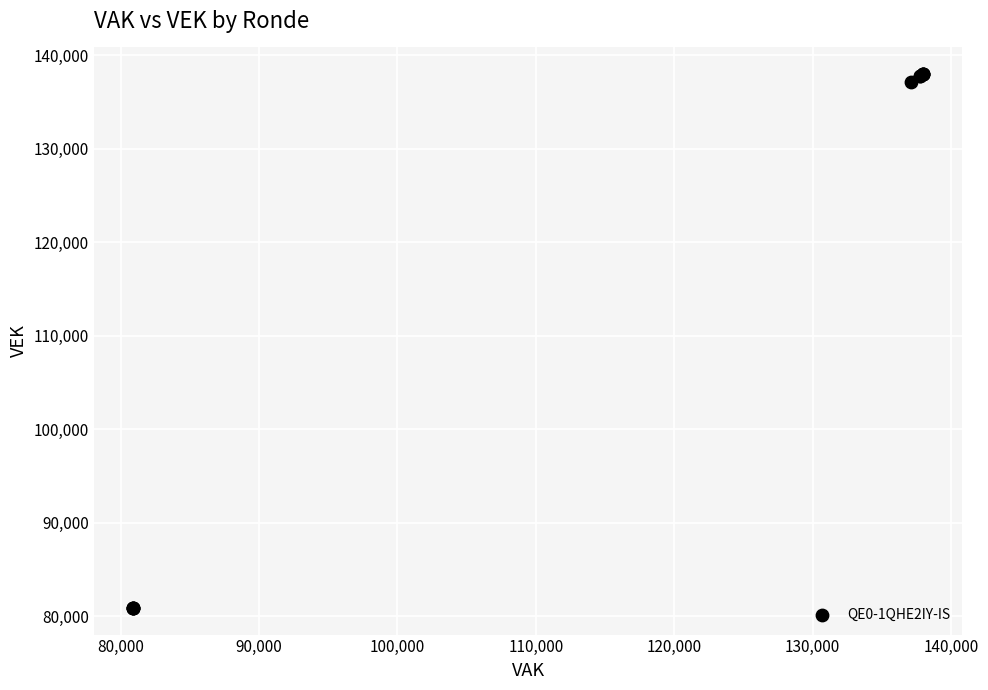

What Y value in the scatter plot is closest to 109437?

137091